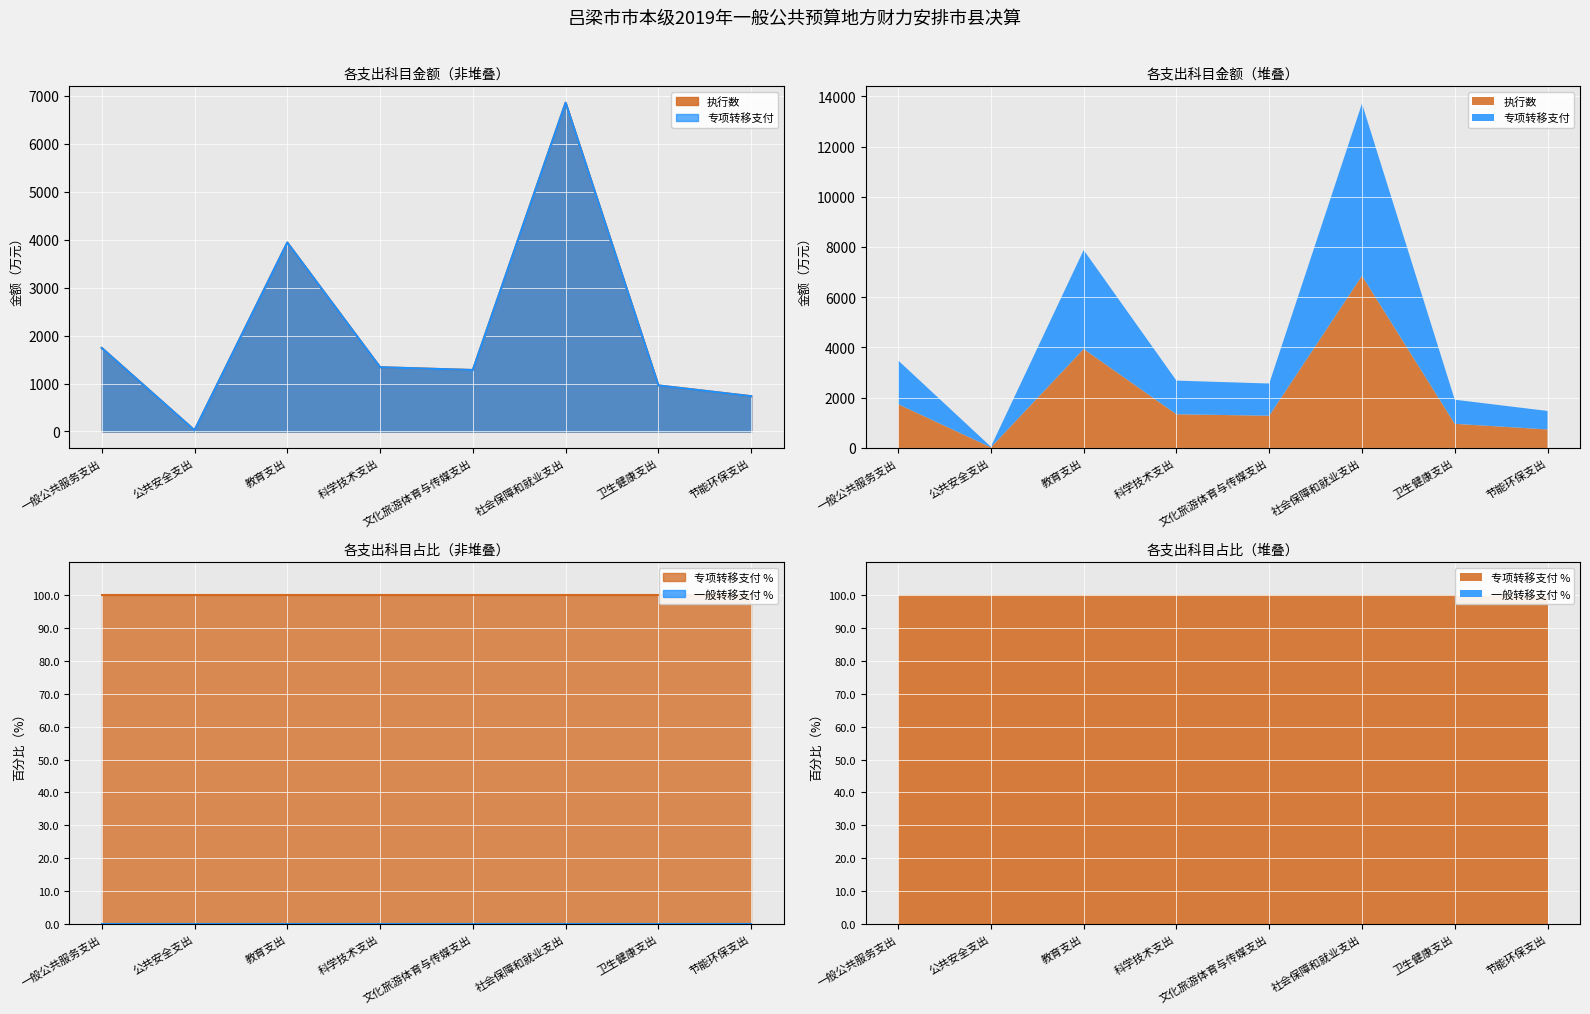

How many lines are shown in the chart?

2